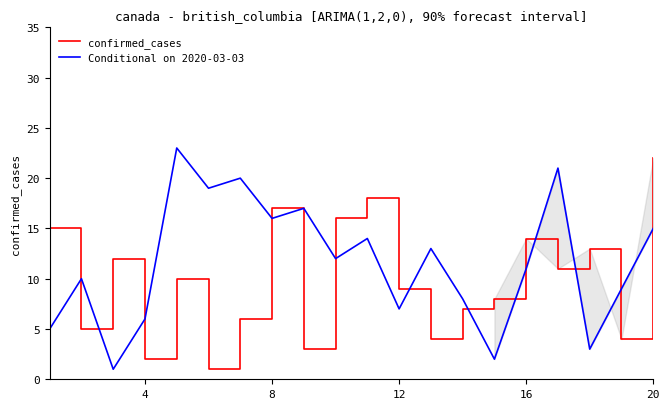

Which series has the largest total across all categories?

Conditional on 2020-03-03